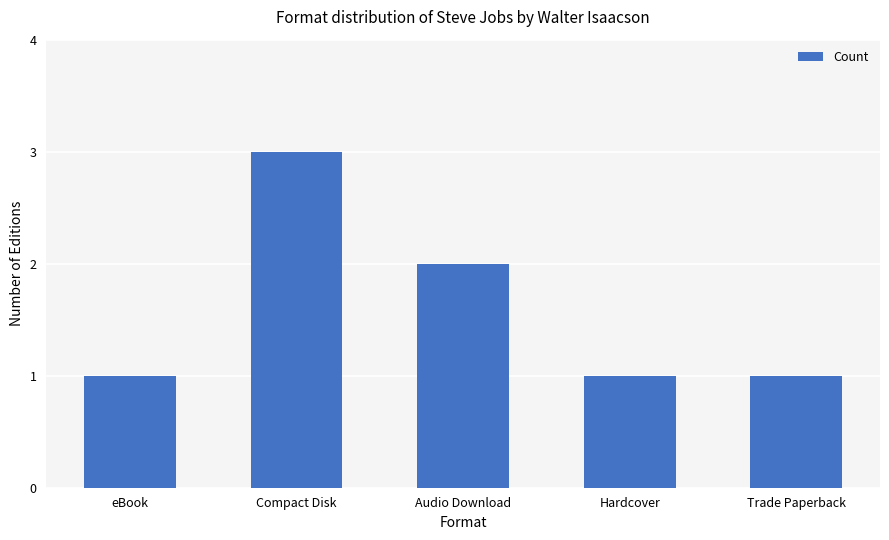

Reading left to right, what are all the values shown in this chart?

1	3	2	1	1